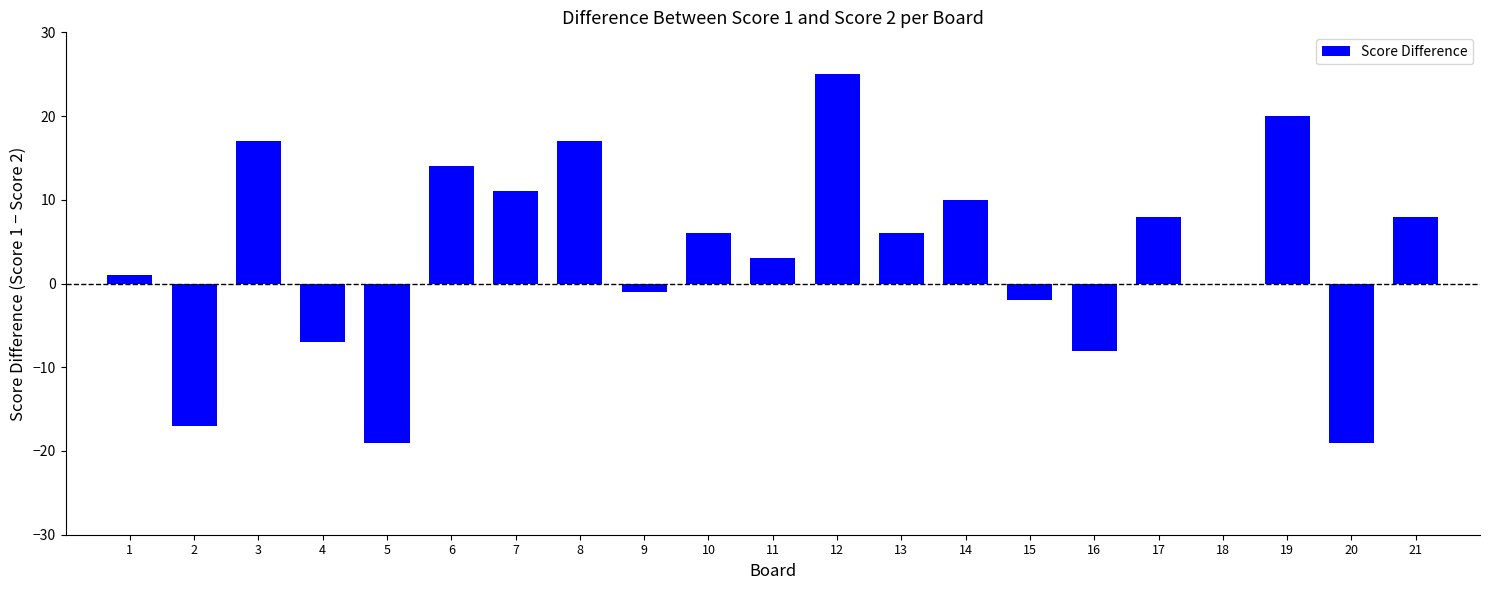

What is the sum of all values?

73